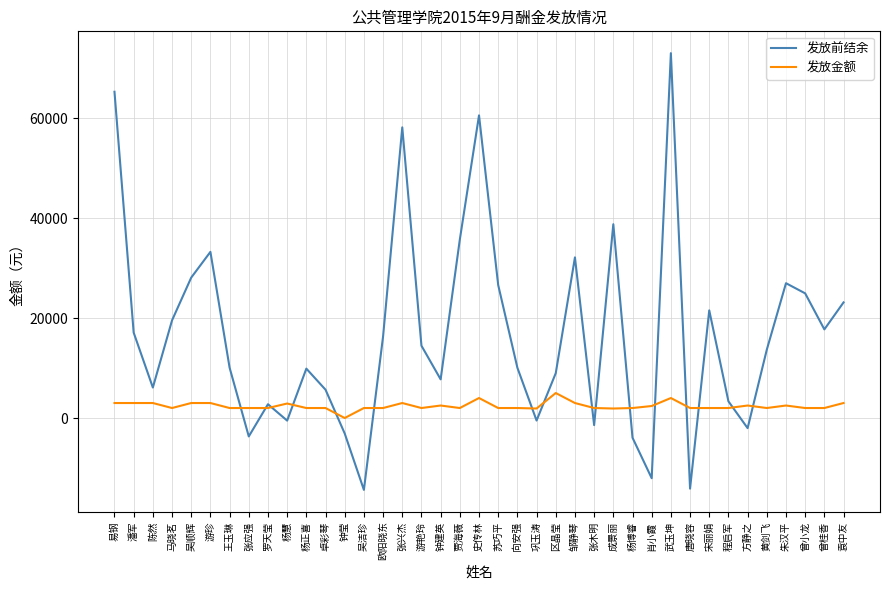

What is the difference between the maximum and second lowest values in the 发放金额 series?

3100.0